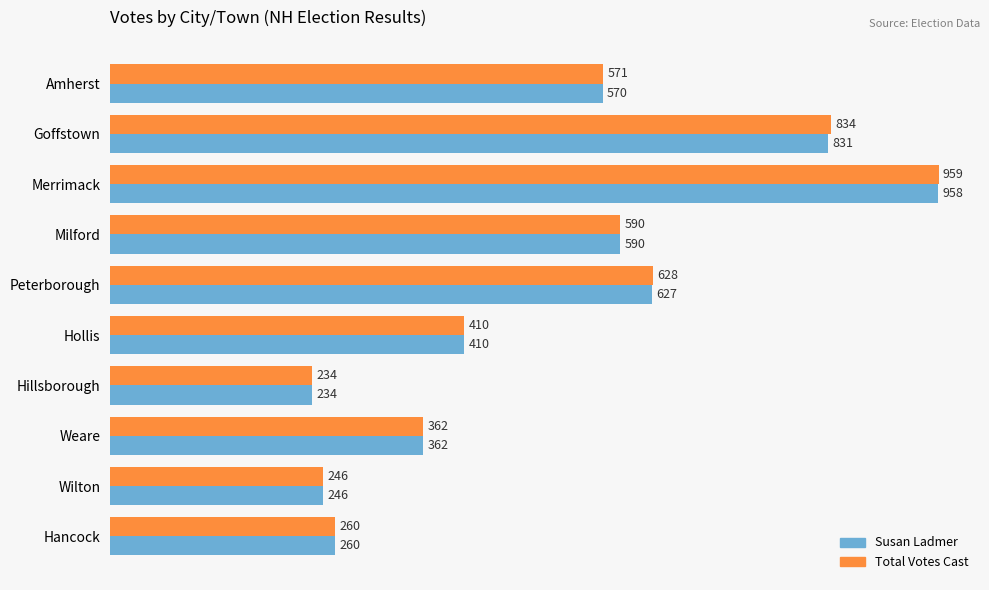

Rank the series by their average value, from lowest to highest.

Susan Ladmer, Total Votes Cast